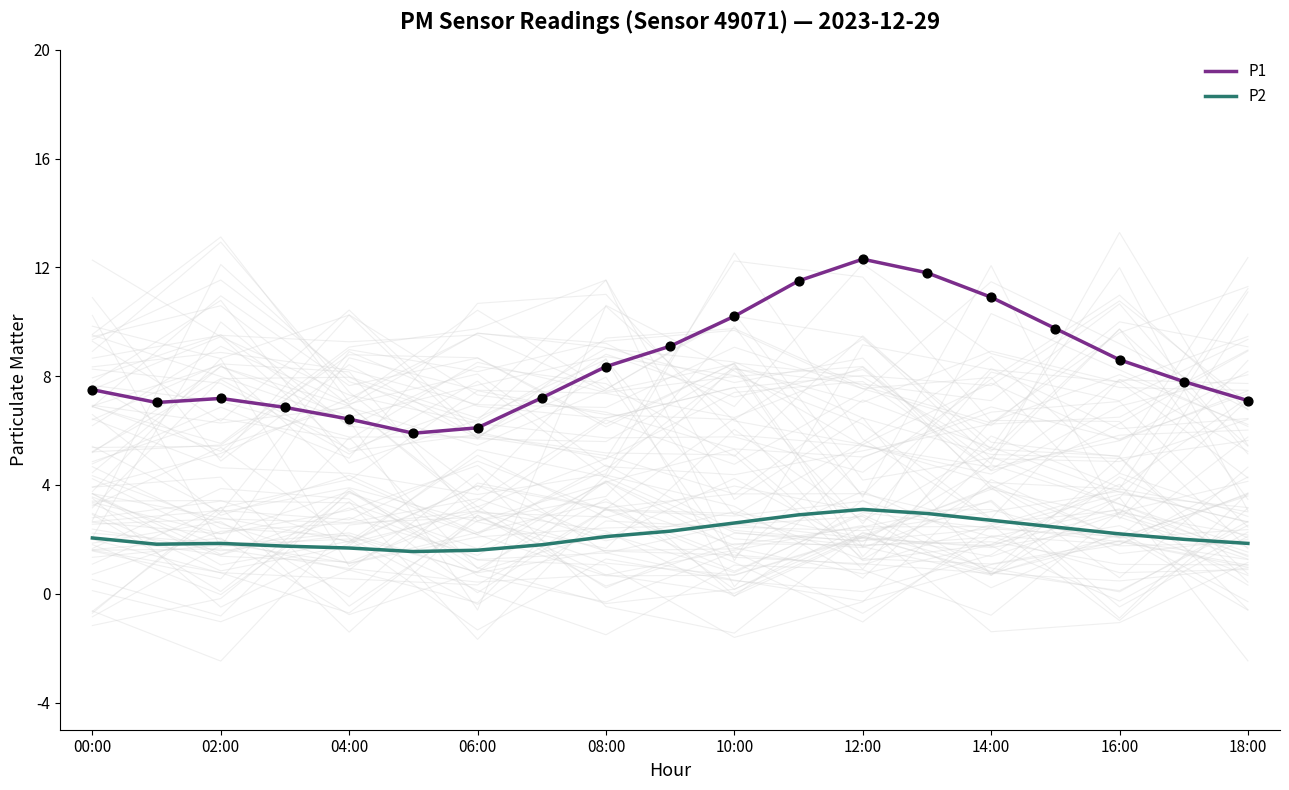

Which series has the largest total across all categories?

P1